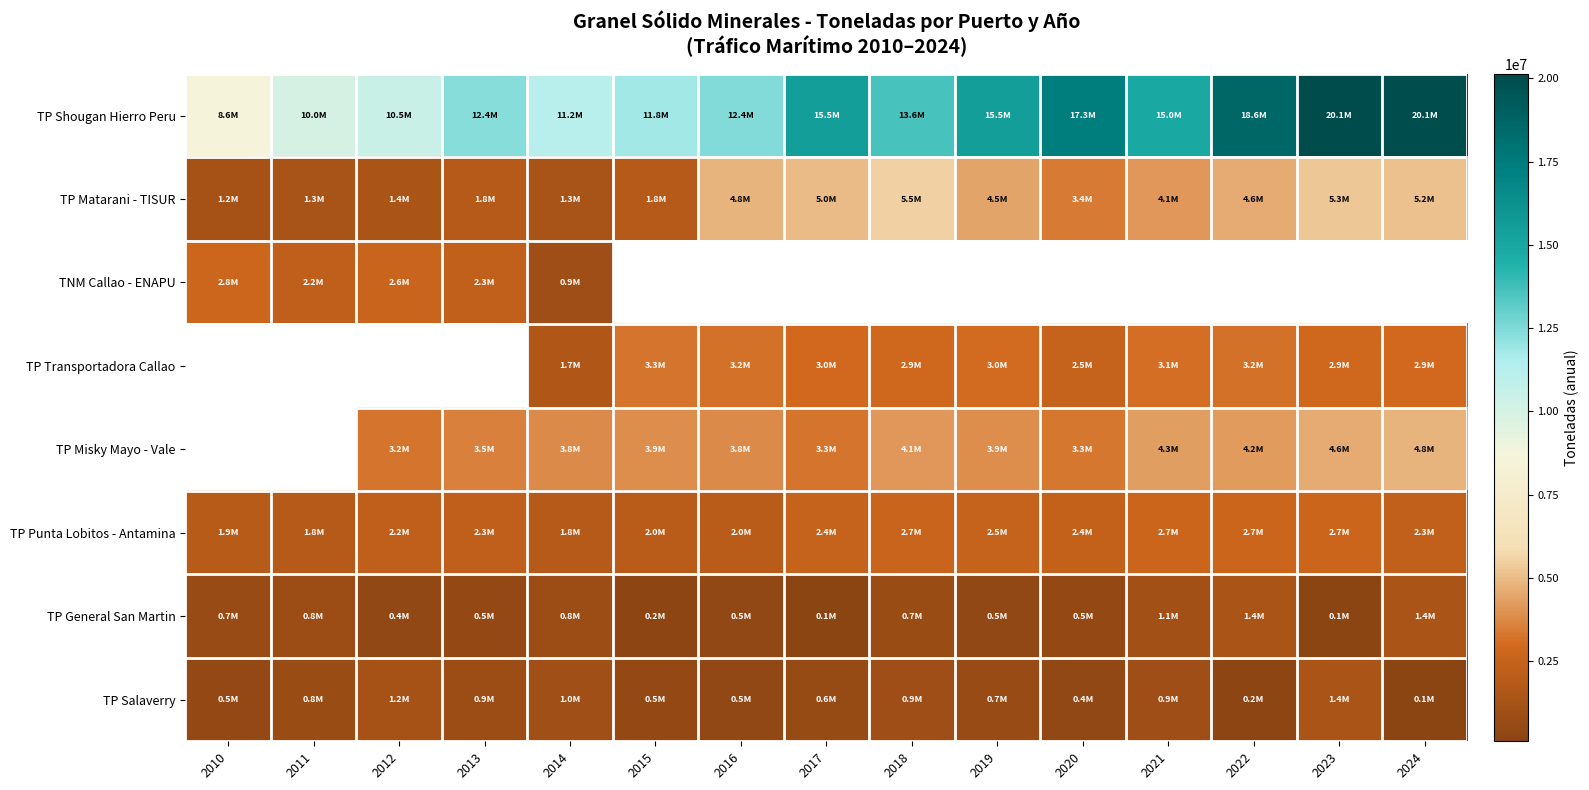

What is the maximum value shown in the chart?

20134781.9